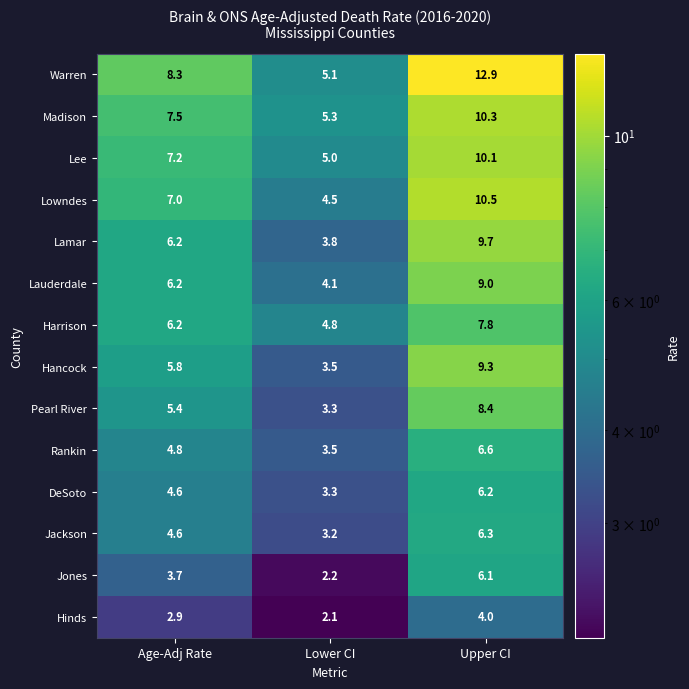

What is the average value of the Harrison series?

6.3